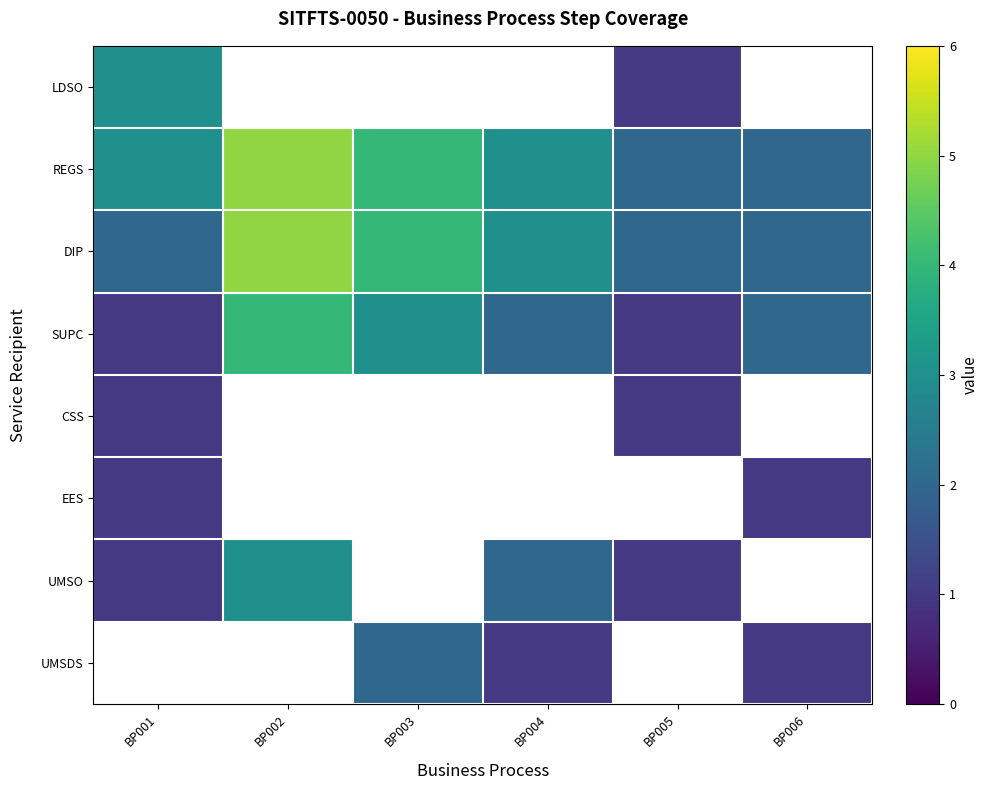

Which series has the largest total across all categories?

REGS